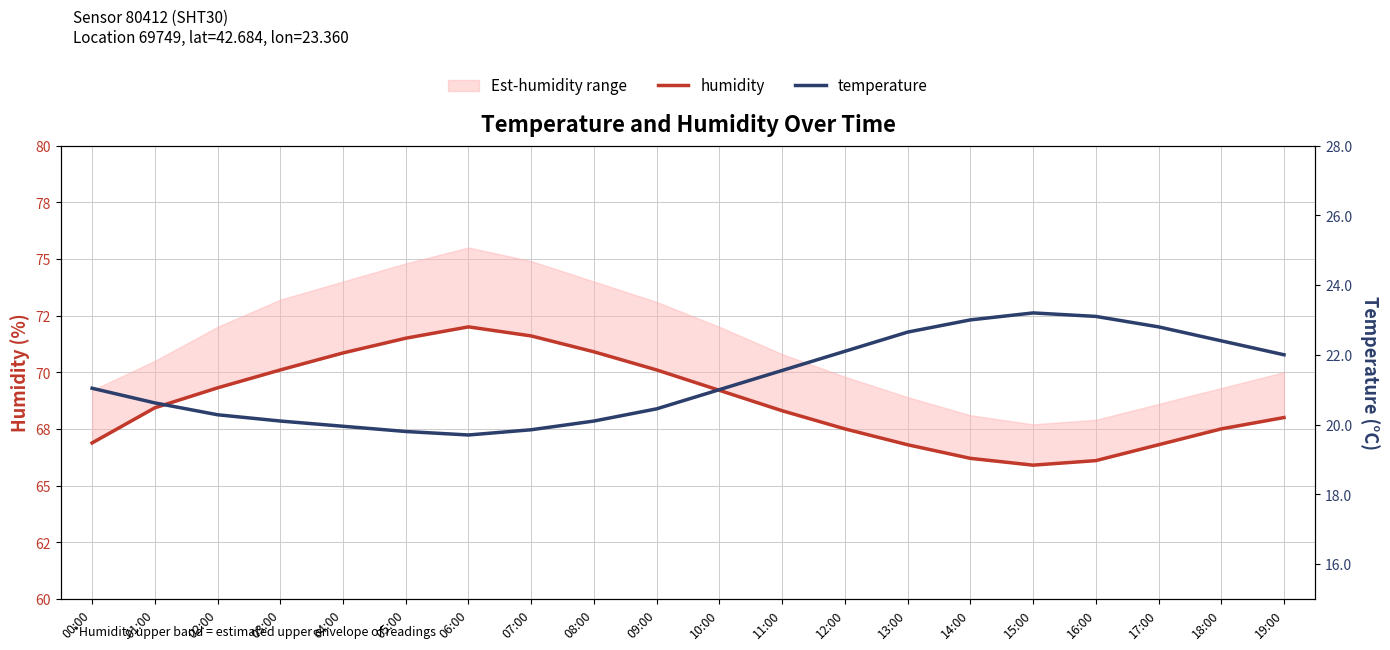

What is the average value of the temperature series?

21.3